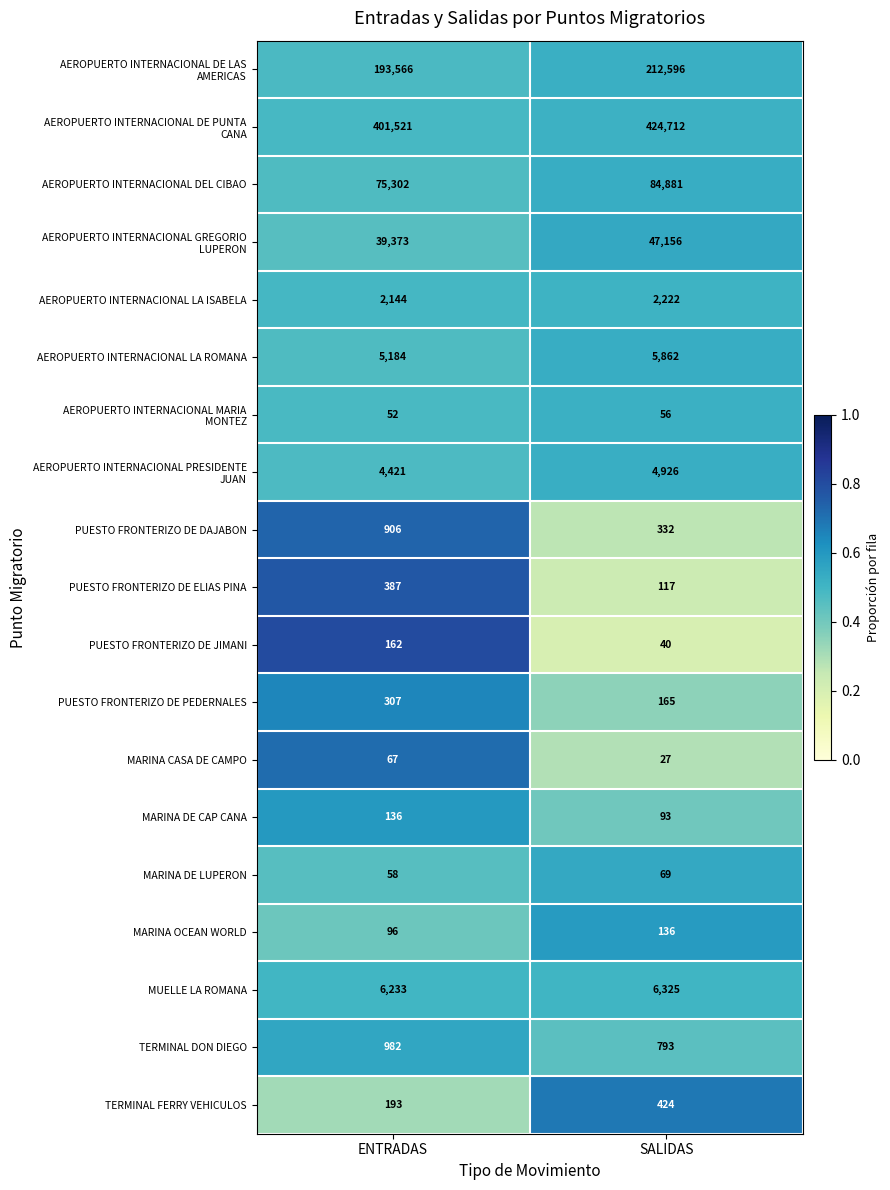

What is the difference between the highest and lowest values at ENTRADAS?

401469